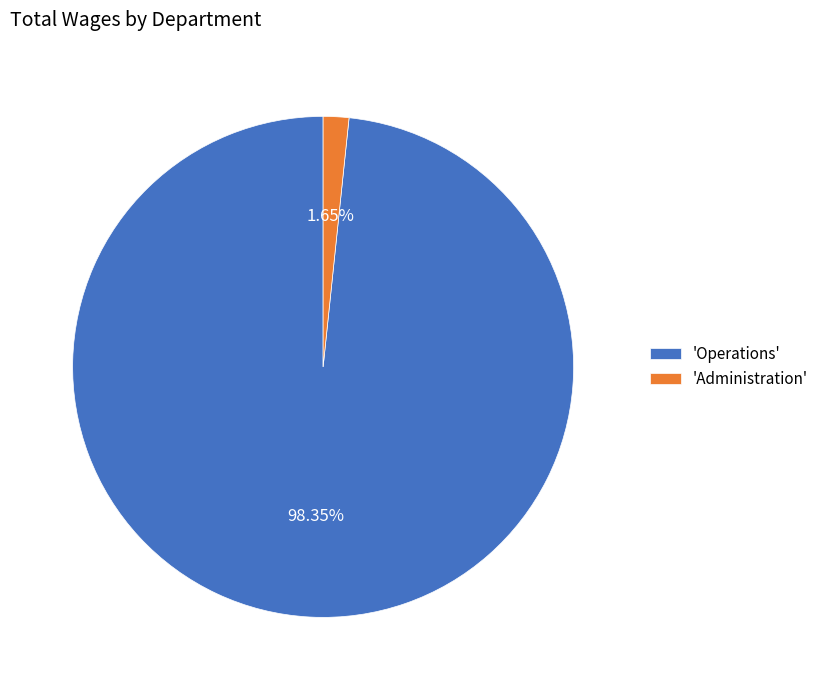

Rank the categories by value from lowest to highest.

'Administration', 'Operations'